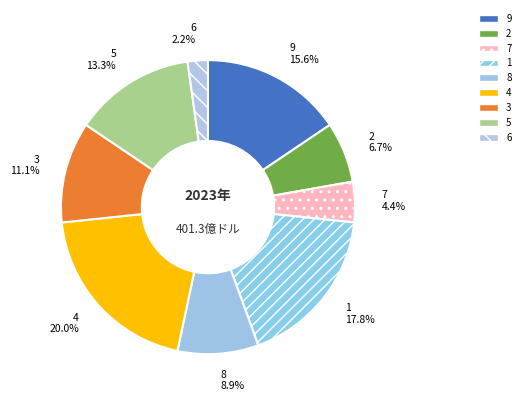

Count the number of slices in the pie.

9